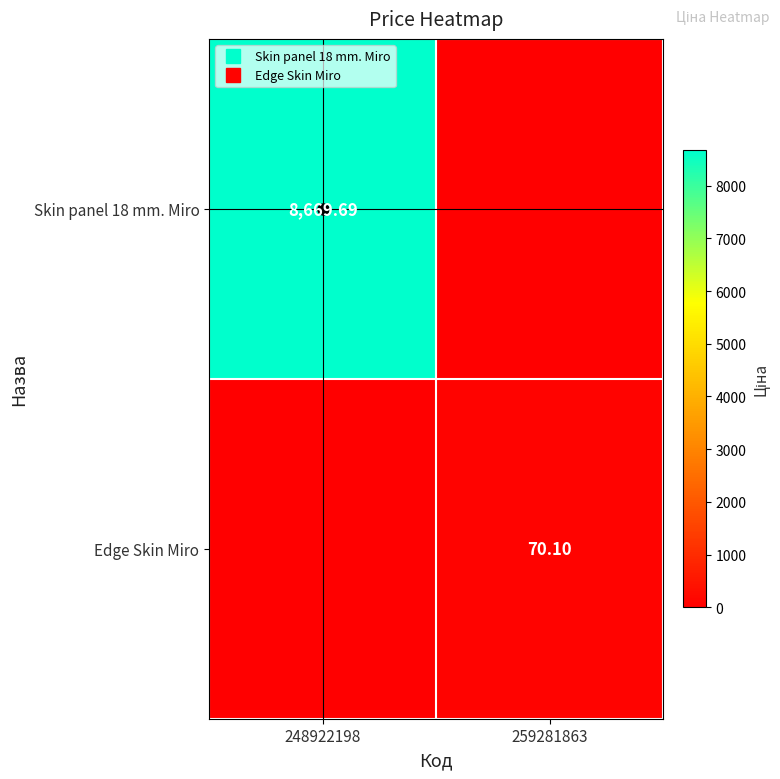

Which series changed the most between 248922198 and 259281863?

Skin panel 18 mm. Miro